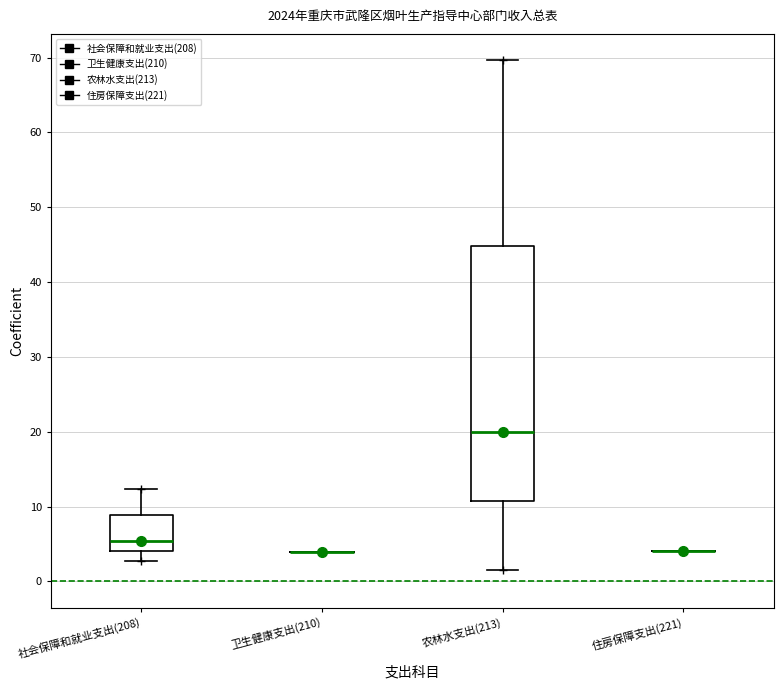

Reading left to right, transcribe this box plot: for each box, give where its median line is, the range the box spans, and where its two whiskers end, as read against the y-axis. The values are not printed on the chart, so give them approximately, as read against the axis.

社会保障和就业支出(208): median 5, box 4 to 9, whiskers 3 to 12
卫生健康支出(210): box collapsed to a line at 4, whiskers 4 to 4
农林水支出(213): median 20, box 11 to 45, whiskers 2 to 70
住房保障支出(221): box collapsed to a line at 4, whiskers 4 to 4